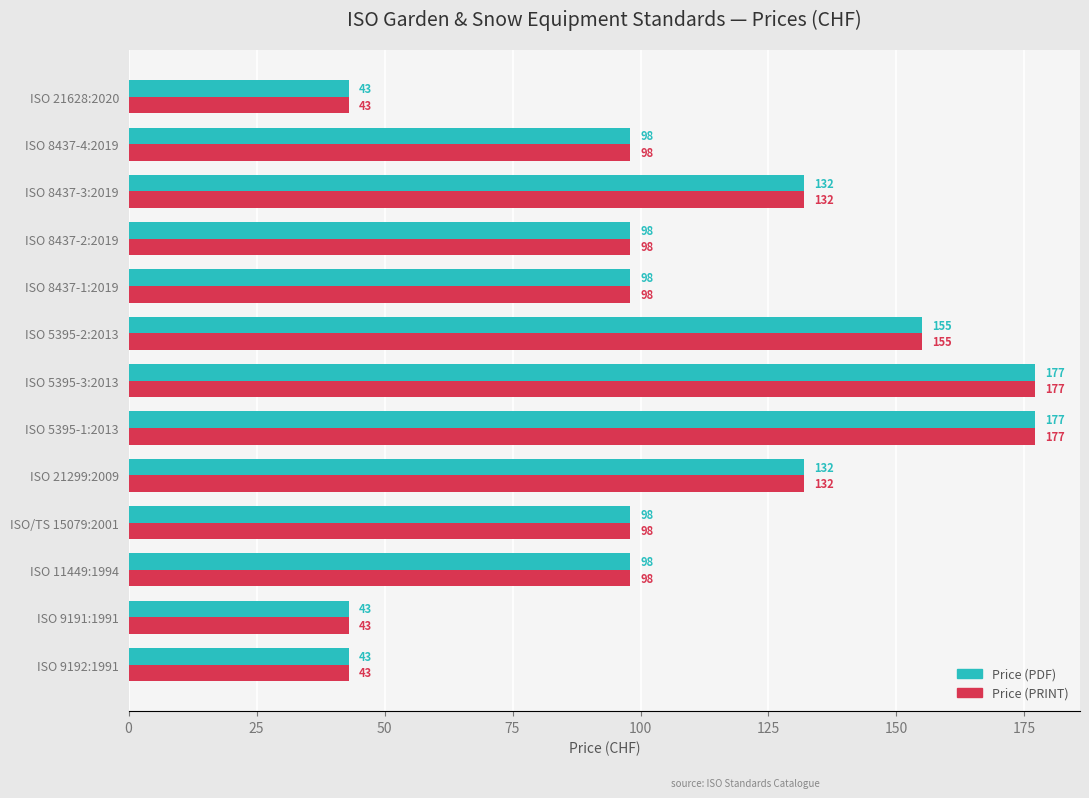

What is the difference between the second highest and second lowest values in the Price (PRINT) series?

134